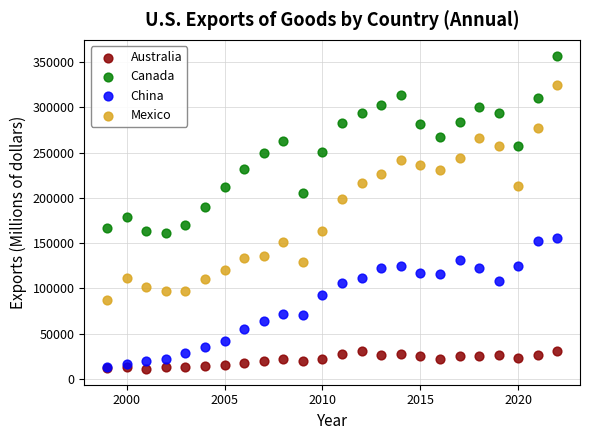

What are all the series names shown in the legend?

Australia, Canada, China, Mexico